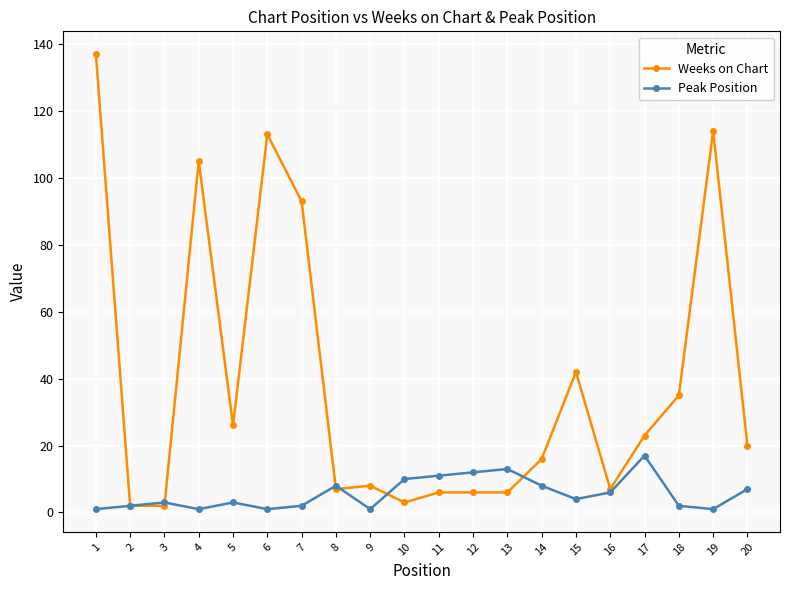

What is the highest value of the Weeks on Chart series?

137